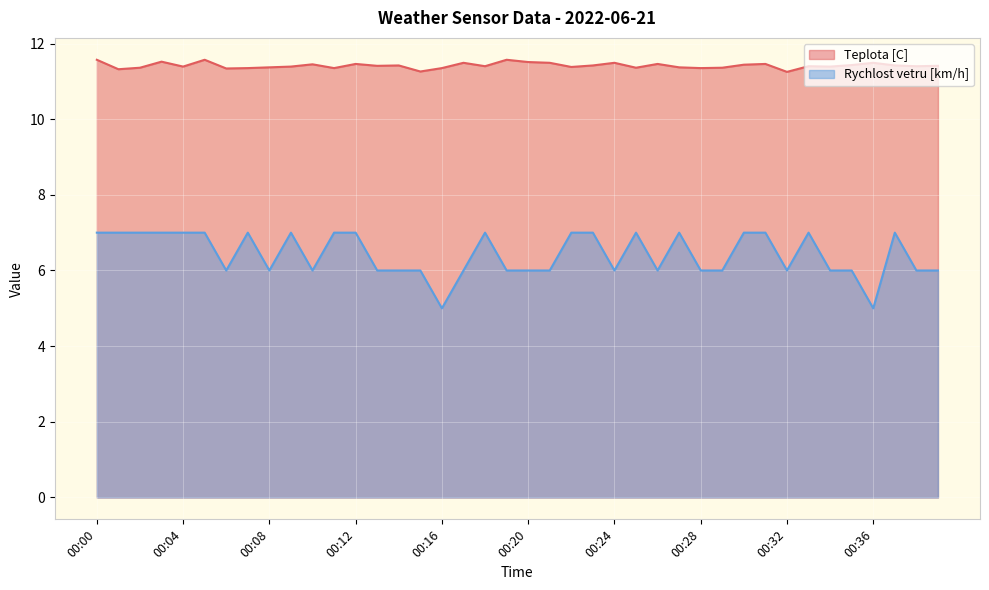

What is the greatest value displayed?

11.6